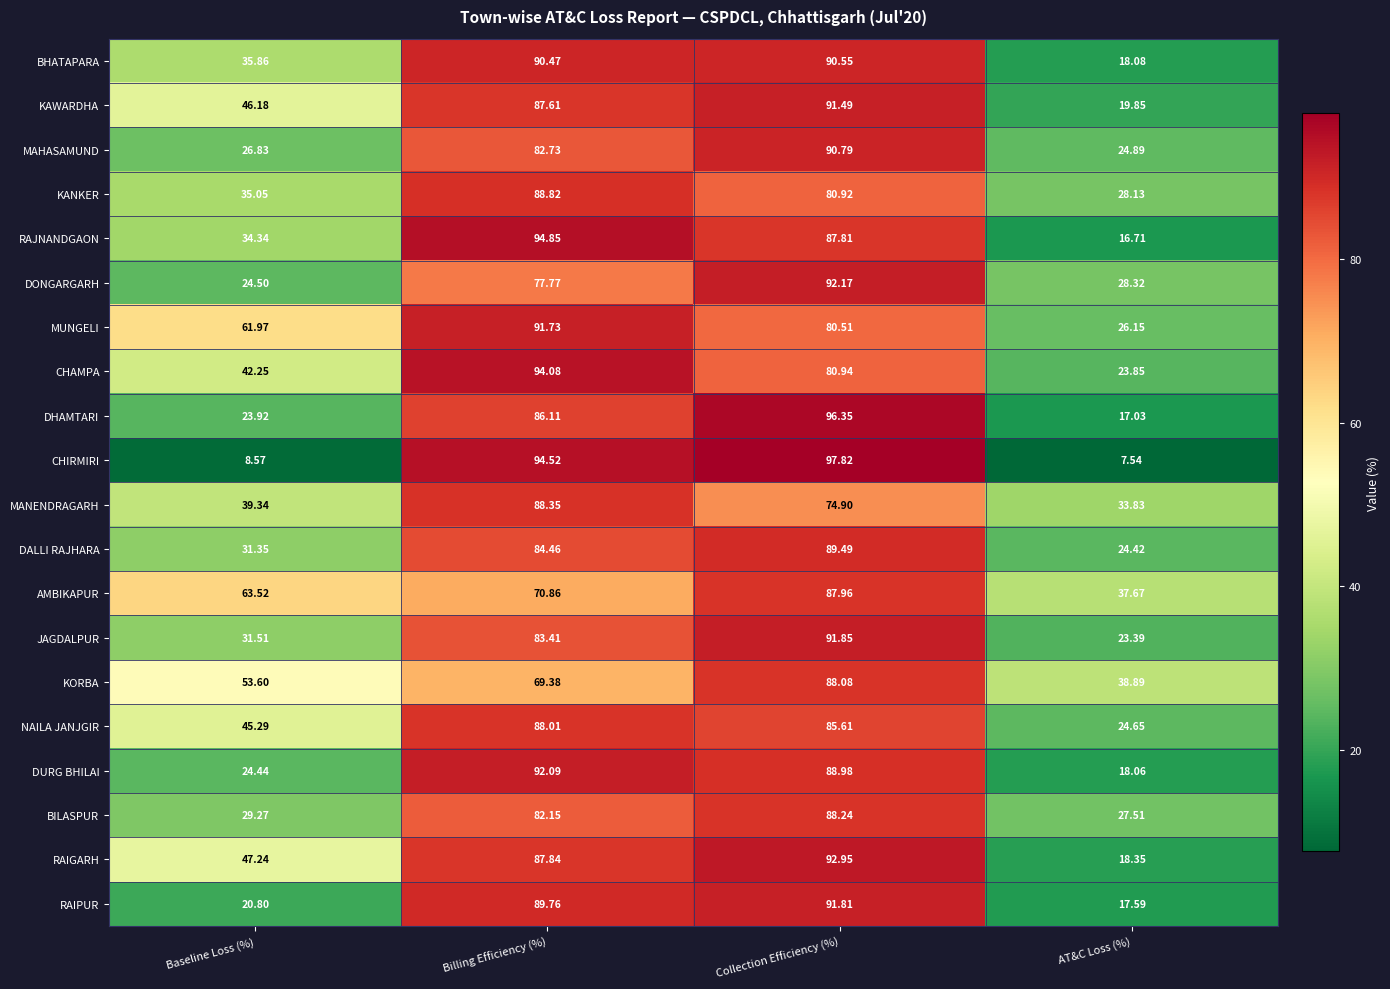

Where does the DONGARGARH series first go above 77?

Billing Efficiency (%)